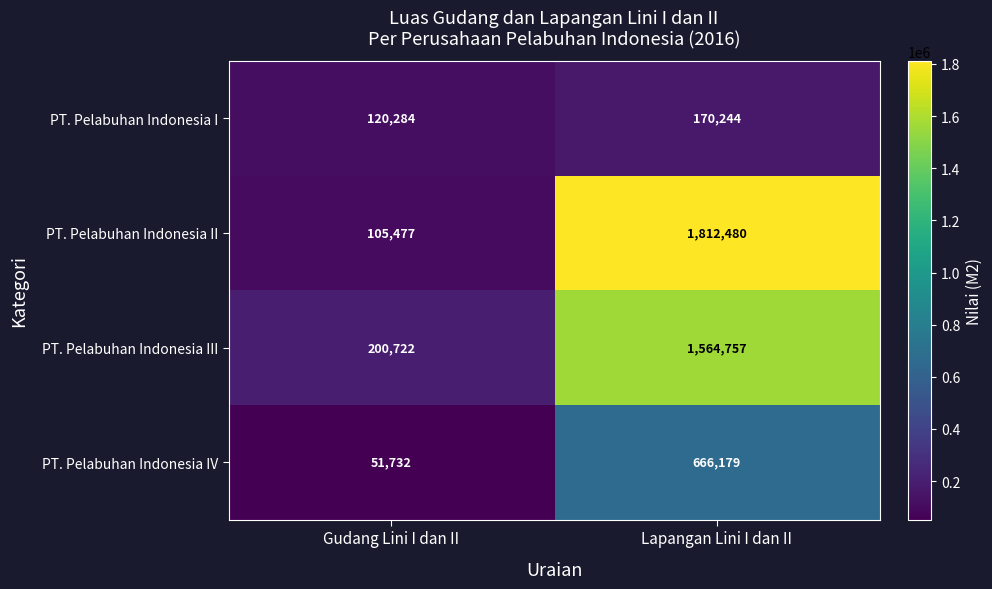

What is the average value of the PT. Pelabuhan Indonesia III series?

882740